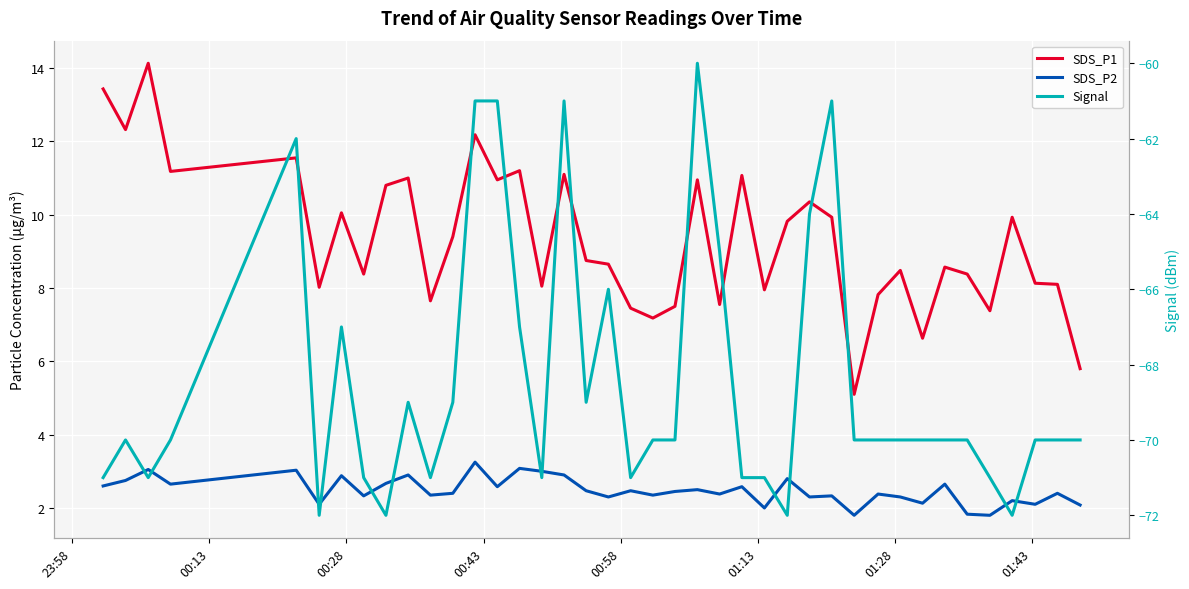

What is the value of the Signal point at the 29th from the left?

-61.0